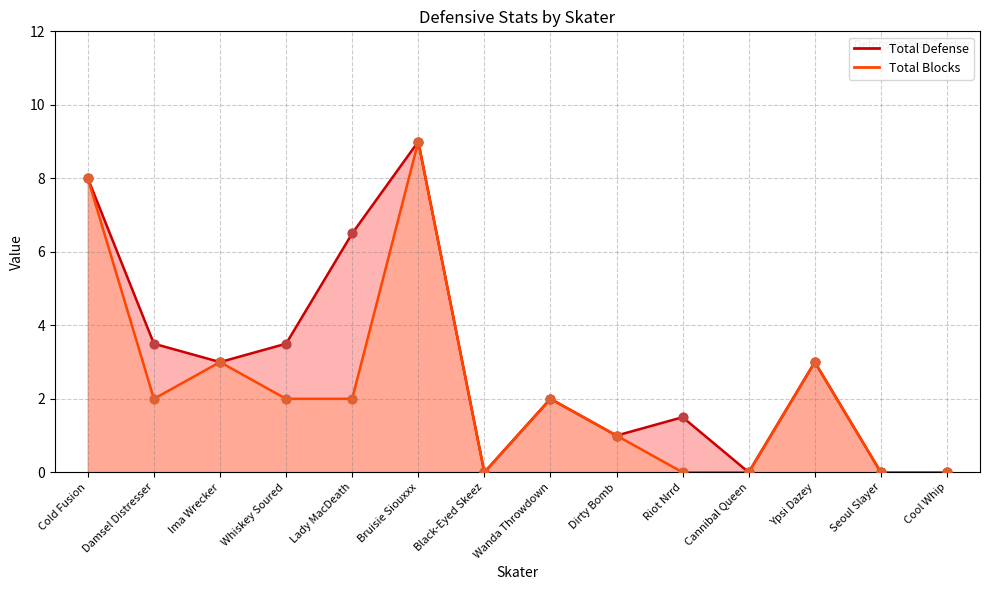

Which series has the largest Y range (max minus min)?

Total Defense